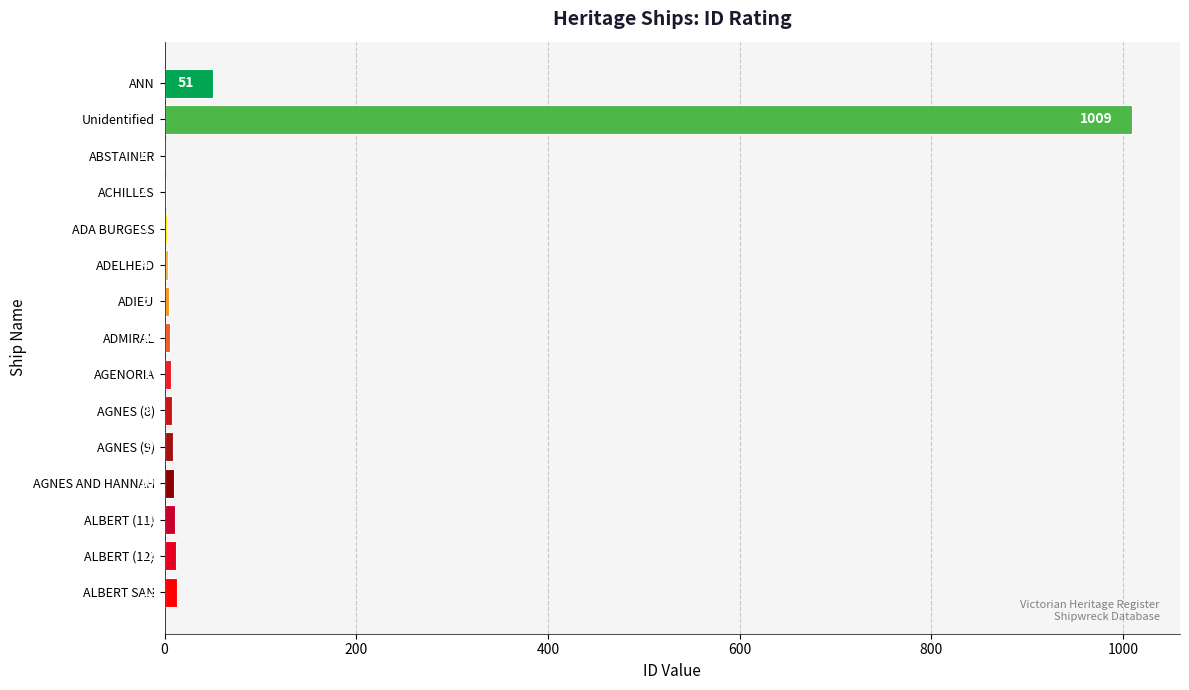

Reading top to bottom, extract all data points from this chart.

ANN=51	Unidentified=1009	ABSTAINER=1	ACHILLES=2	ADA BURGESS=3	ADELHEID=4	ADIEU=5	ADMIRAL=6	AGENORIA=7	AGNES (8)=8	AGNES (9)=9	AGNES AND HANNAH=10	ALBERT (11)=11	ALBERT (12)=12	ALBERT SAN=13